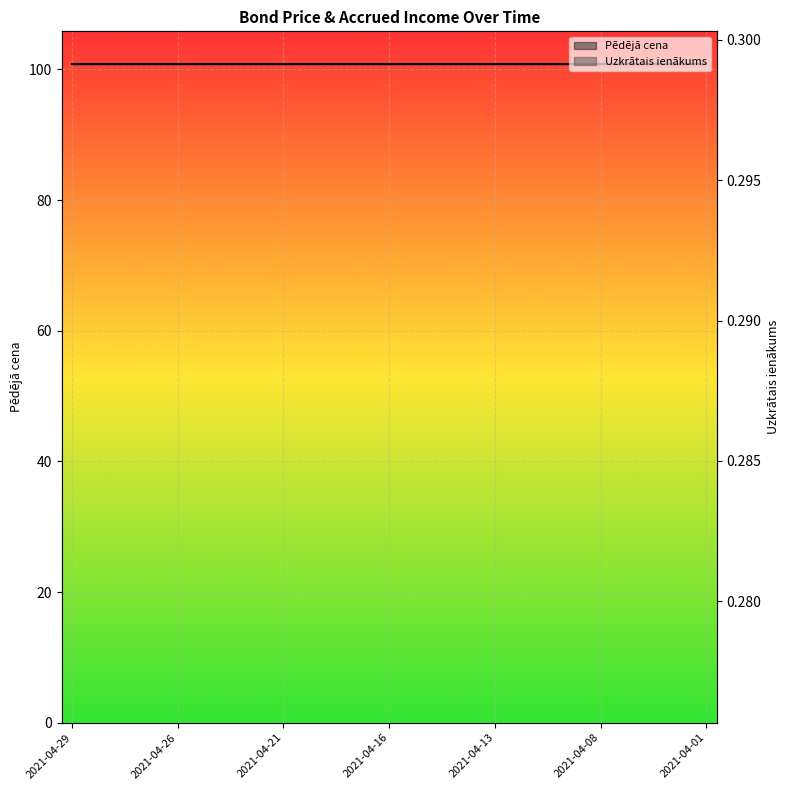

At which label is the value closest to 0?

2021-04-01